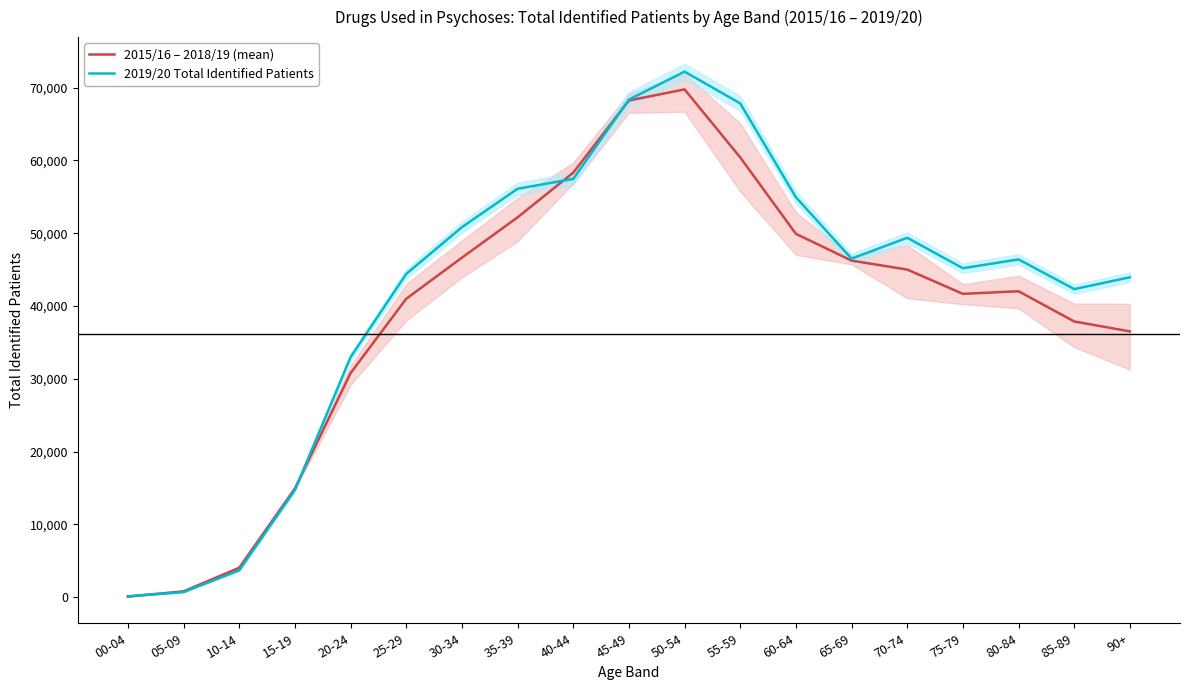

What is the highest value of the 2019/20 Total Identified Patients series?

72202.0